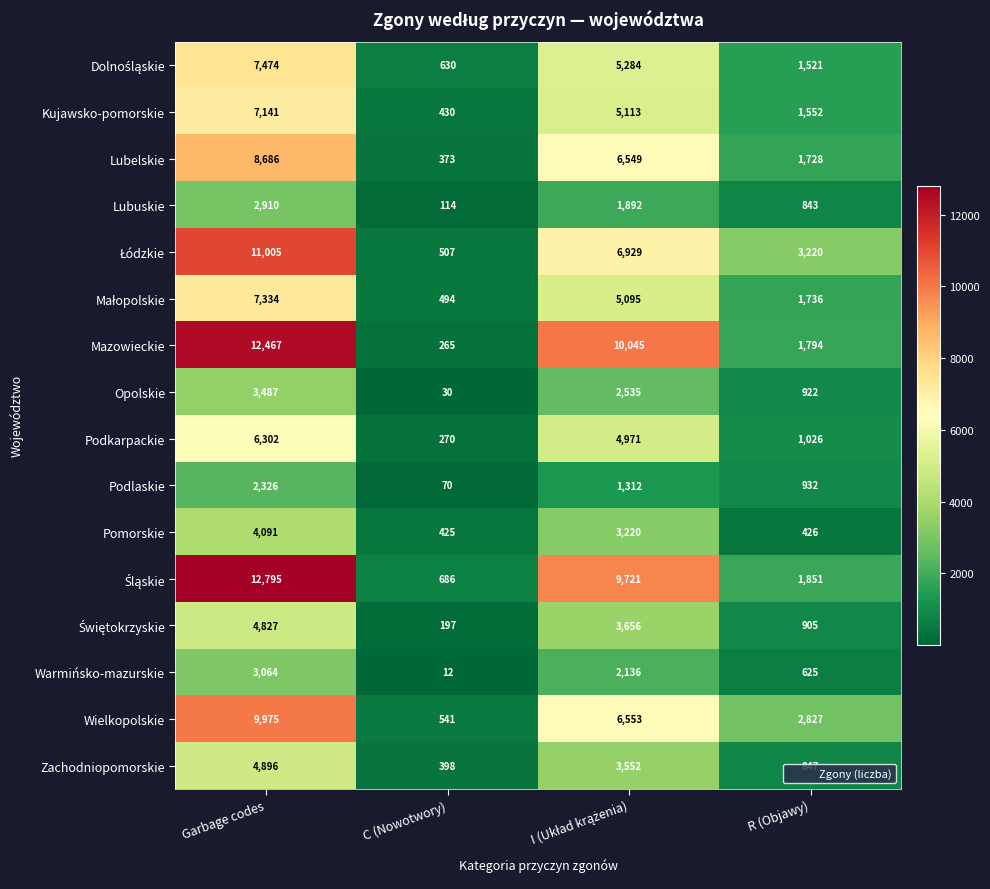

Count the Opolskie values in the range 922 to 3487.

3